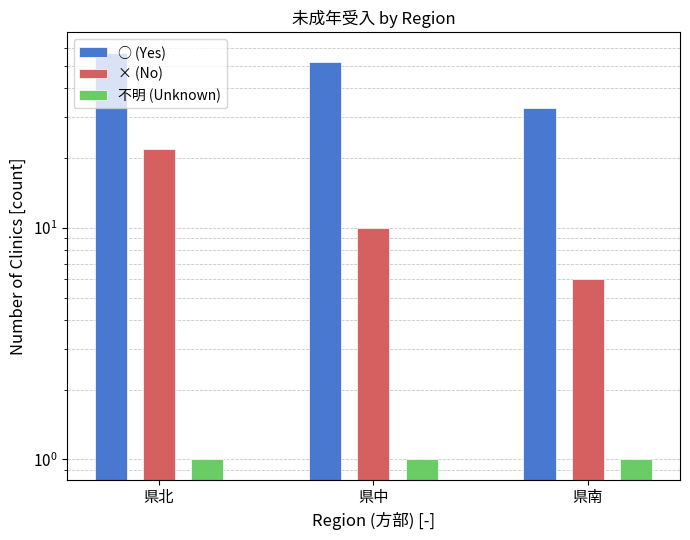

True or false: 不明 (Unknown) has a value of 0 at 県中.

False